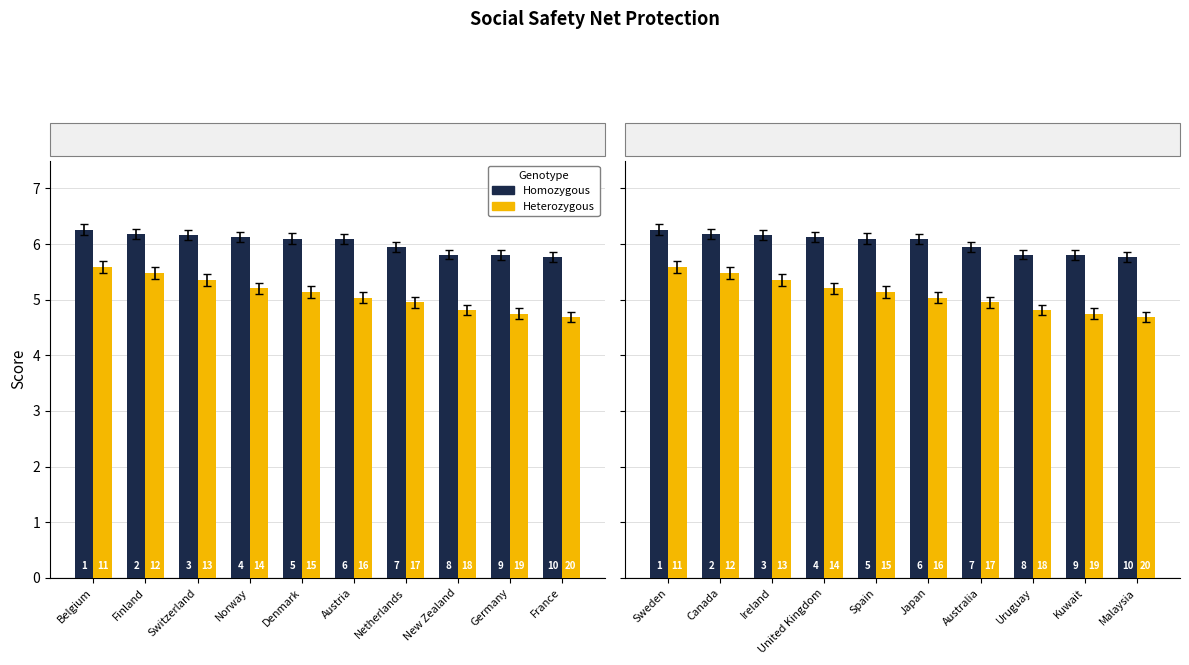

At which category is the sum across all series the highest?

Sweden